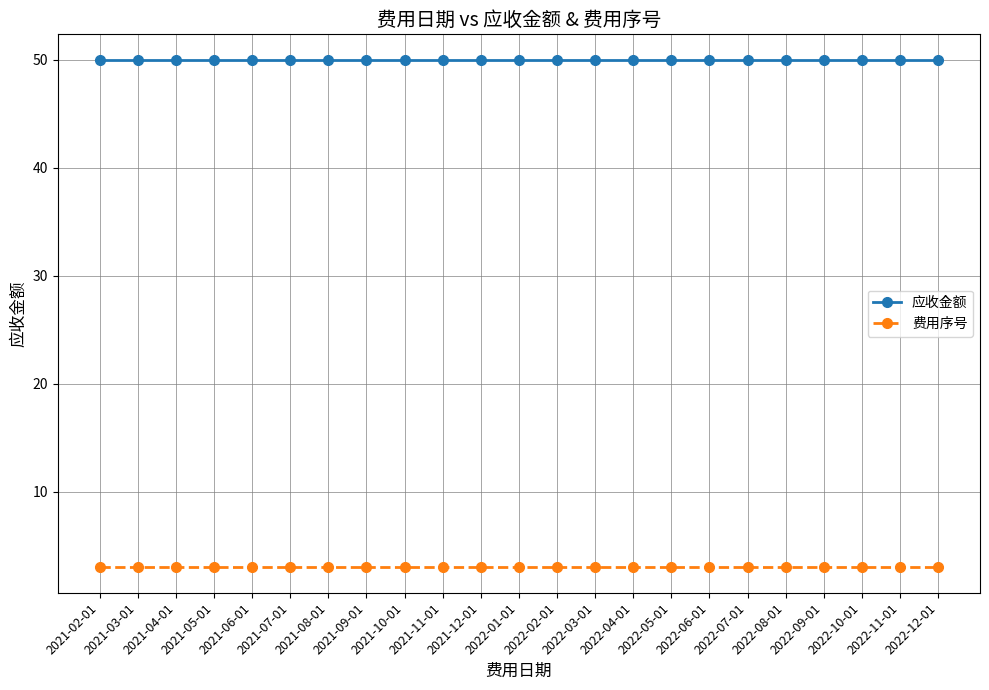

What is the highest value of the 应收金额 series?

50